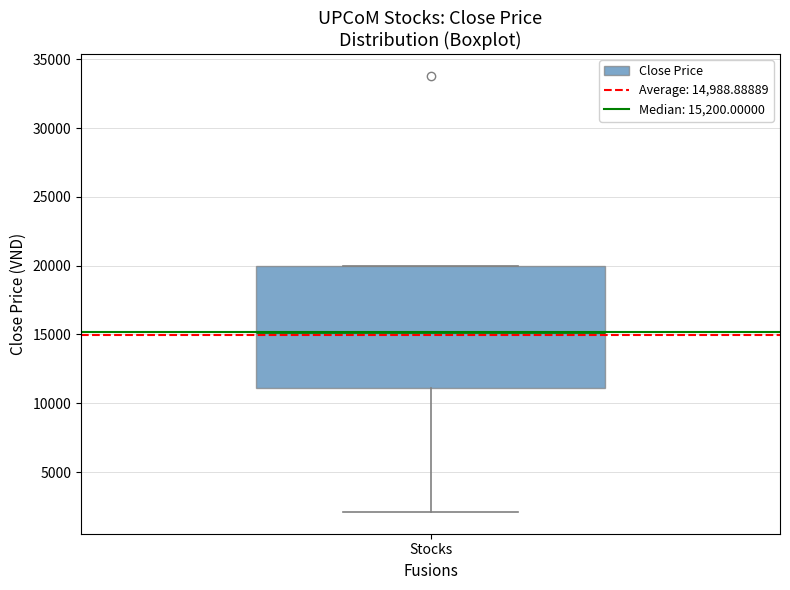

Where does the median line of the box for Stocks sit on the y-axis? The values are not printed on the chart, so give them approximately, as read against the axis.

15000